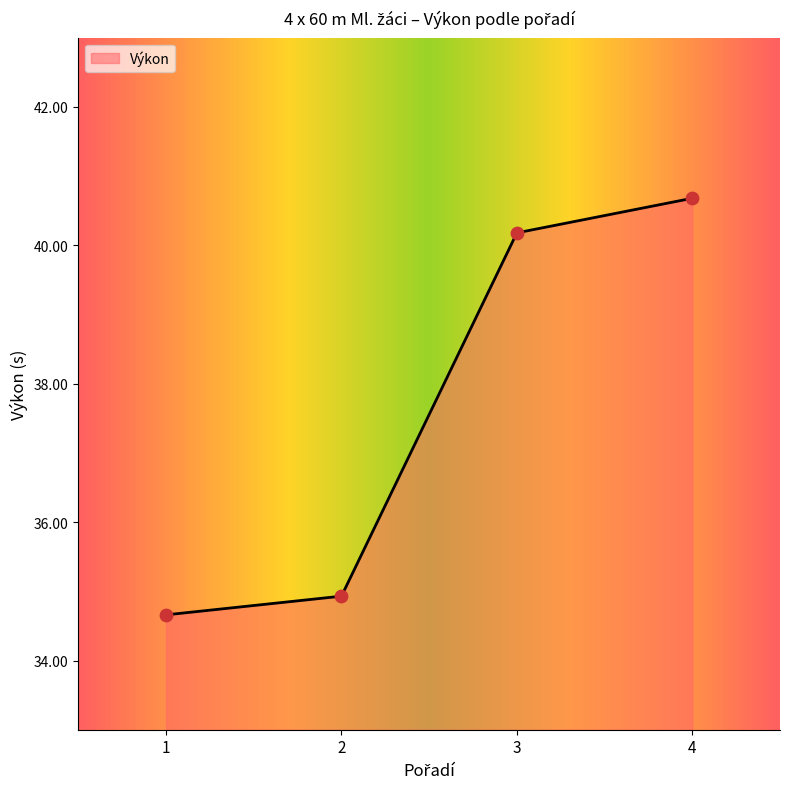

What is the ratio of the value at 3 to the value at 2?

1.2